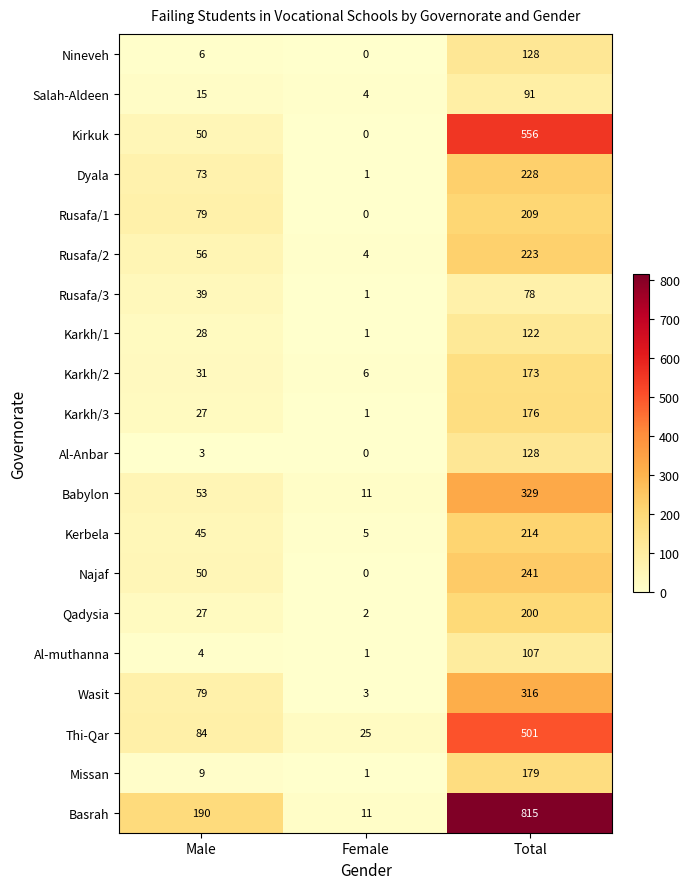

Which series has the widest spread of values?

Basrah